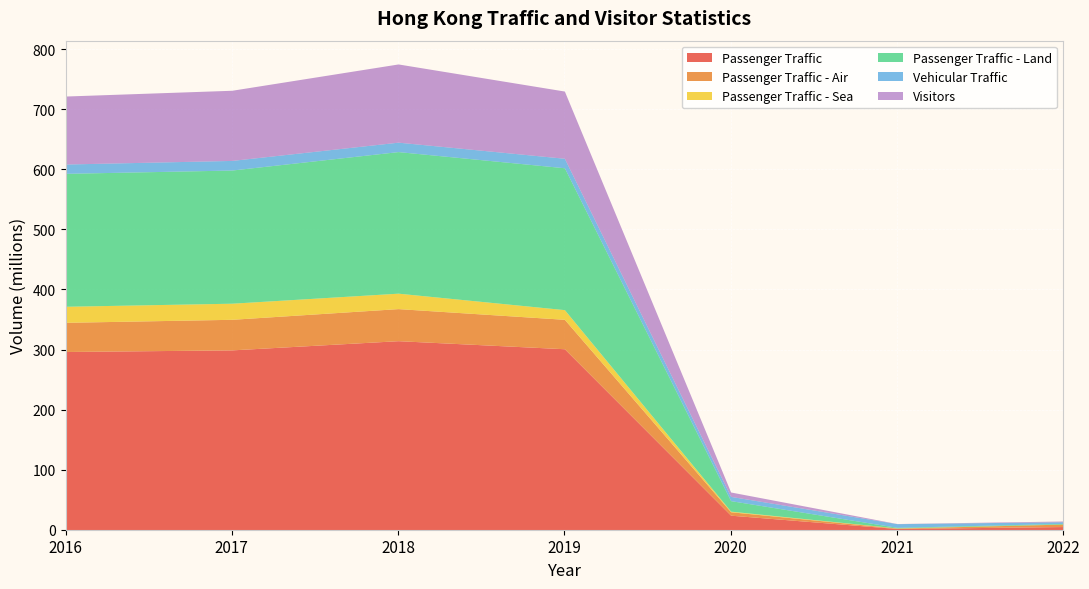

True or false: Passenger Traffic - Sea and Passenger Traffic - Land cross at least once.

False